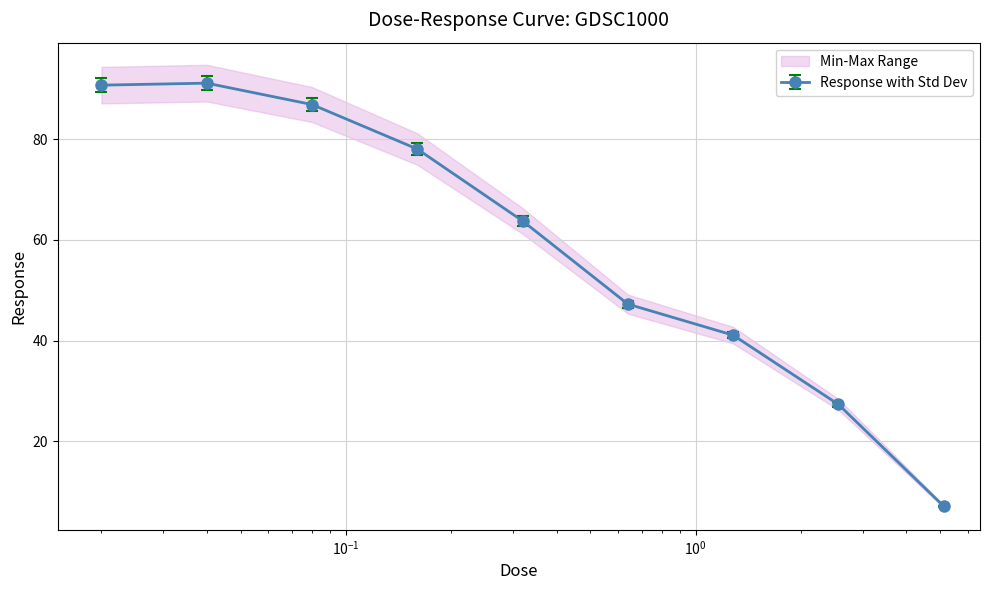

Which has a higher value, 0.04 or 0.16?

0.04